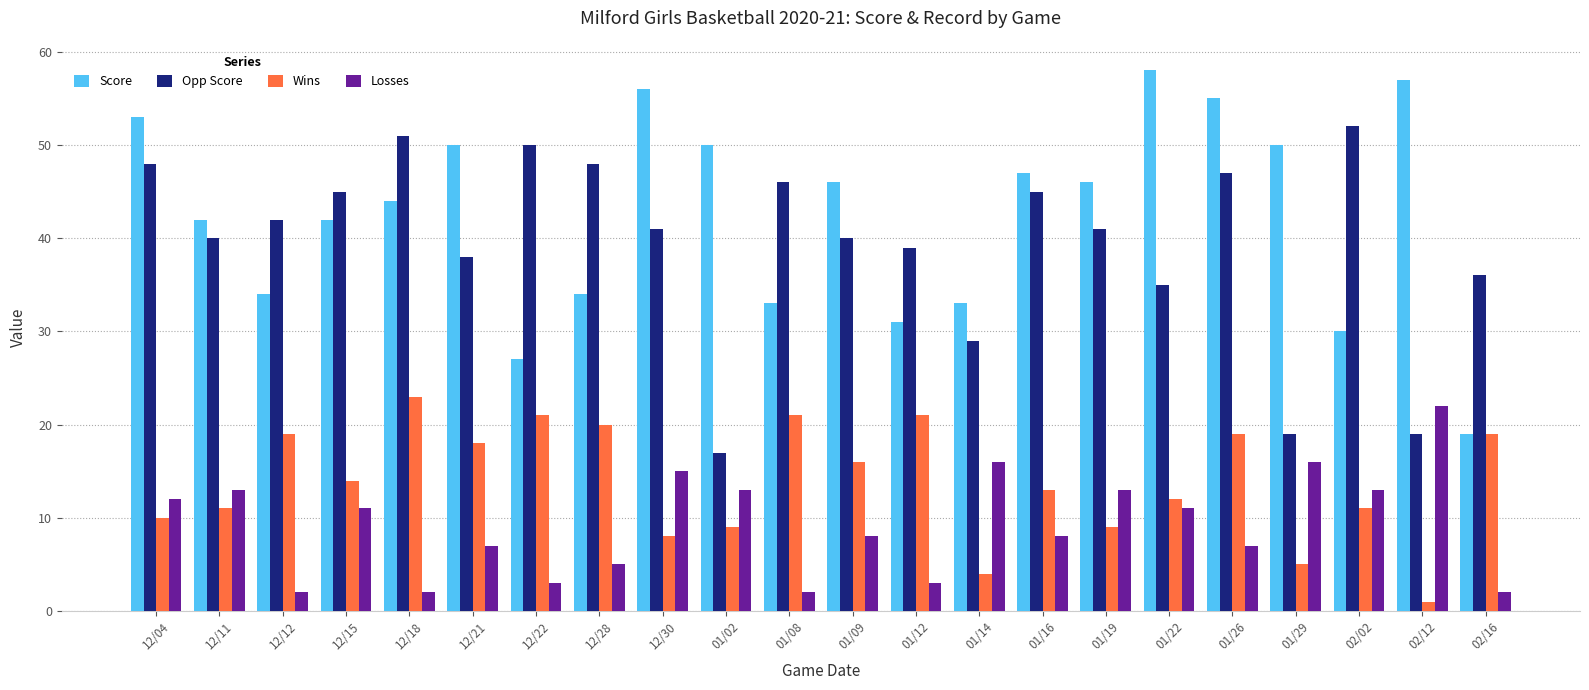

What is the value of the Opp Score bar at the 13th from the left?

39